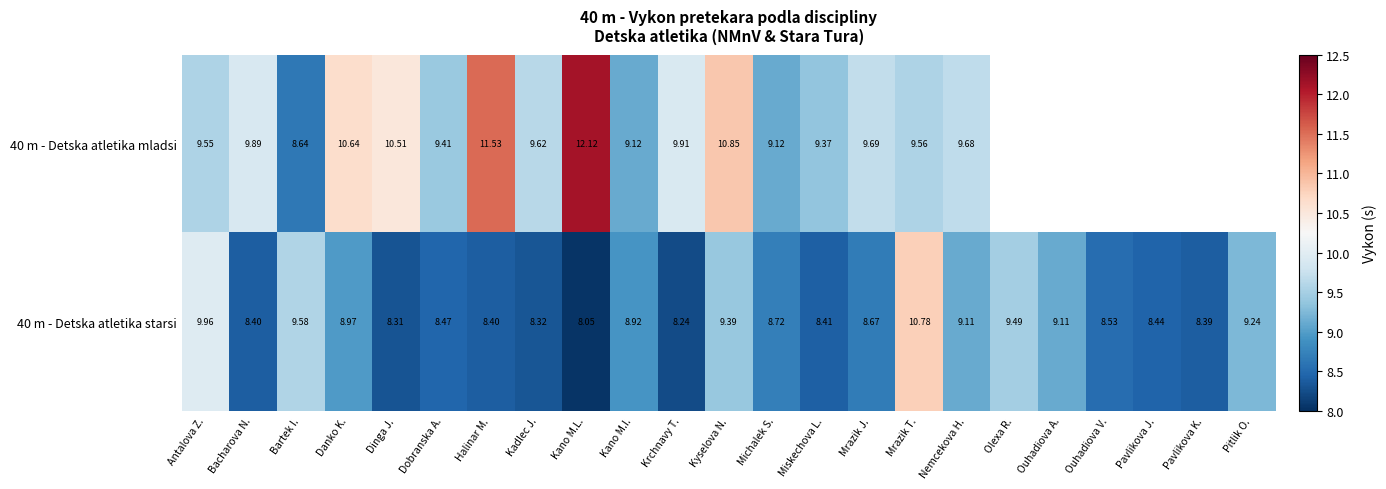

Is the value of 40 m - Detska atletika starsi at Mrazik J. greater than the value of 40 m - Detska atletika mladsi at Bacharova N.?

No